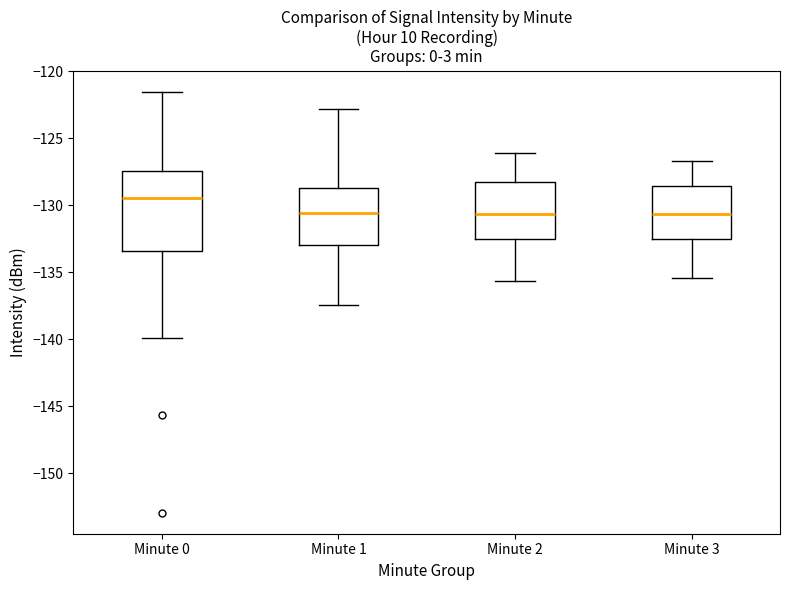

Reading left to right, transcribe this box plot: for each box, give where its median line is, the range the box spans, and where its two whiskers end, as read against the y-axis. The values are not printed on the chart, so give them approximately, as read against the axis.

Minute 0: median -129.5, box -133.5 to -127.5, whiskers -140.0 to -121.5
Minute 1: median -130.5, box -133.0 to -128.5, whiskers -137.5 to -123.0
Minute 2: median -130.5, box -132.5 to -128.5, whiskers -135.5 to -126.0
Minute 3: median -130.5, box -132.5 to -128.5, whiskers -135.5 to -126.5